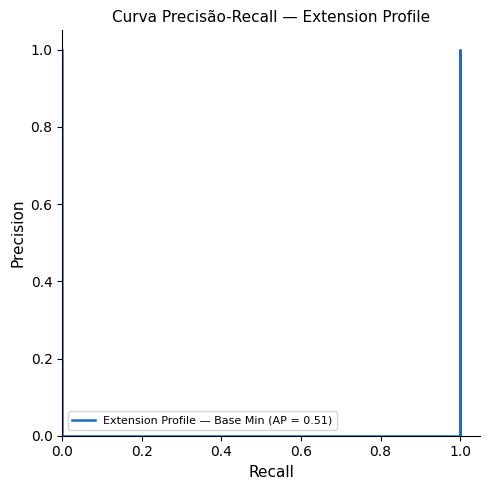

True or false: the data shows 1 at 1.

True